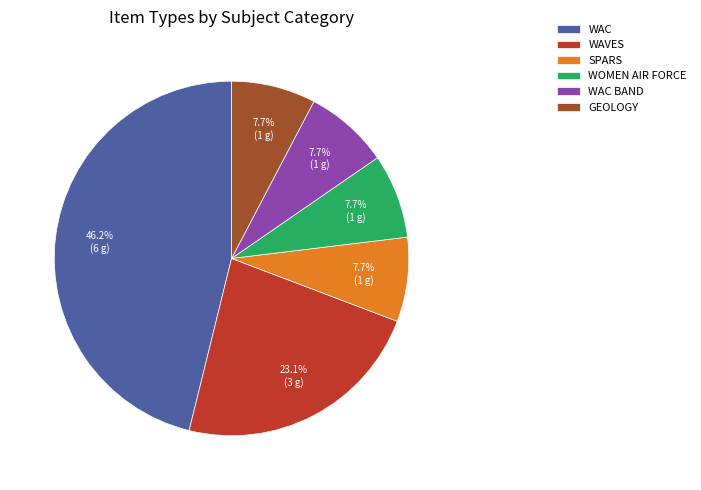

Is the sum of WOMEN AIR FORCE and WAC greater than half?

Yes